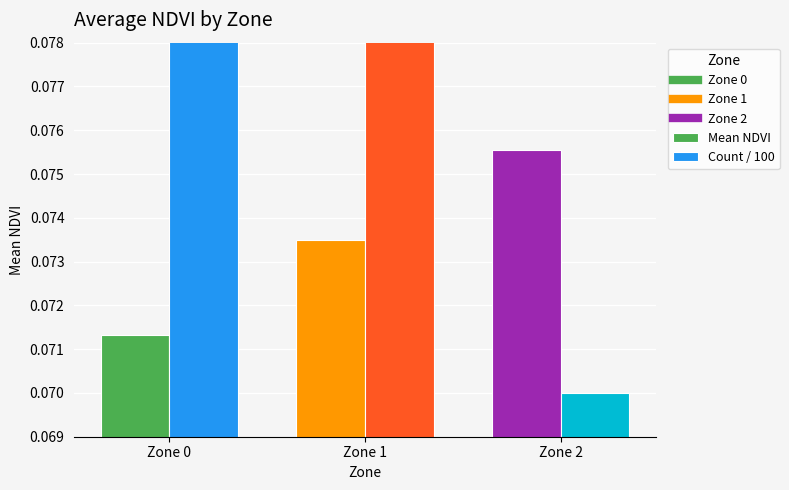

The Count / 100 series shows 0.1 at Zone 2. True or false?

True